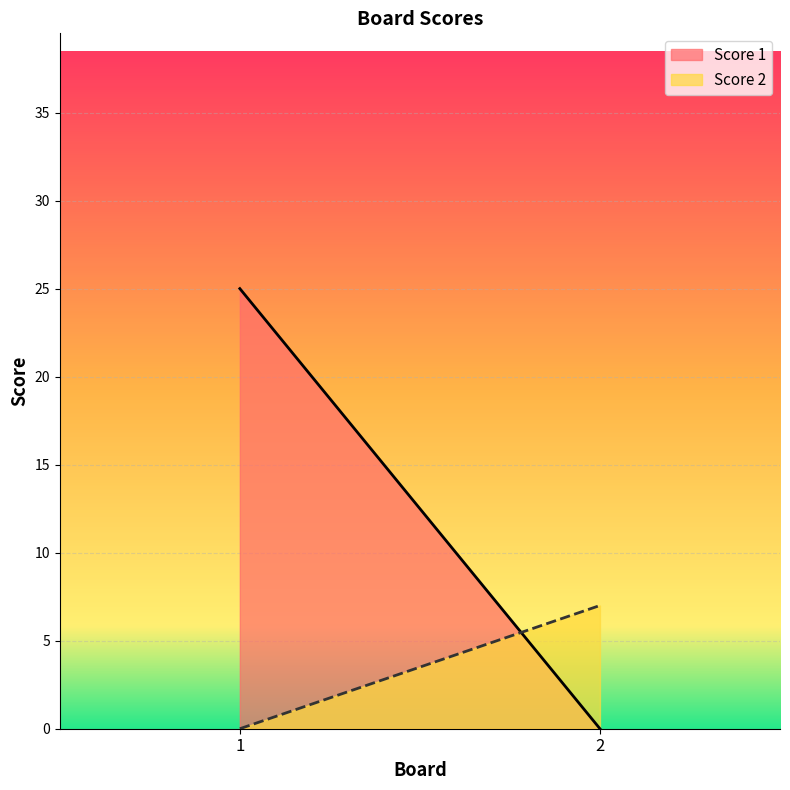

What is the average value of the Score 1 series?

12